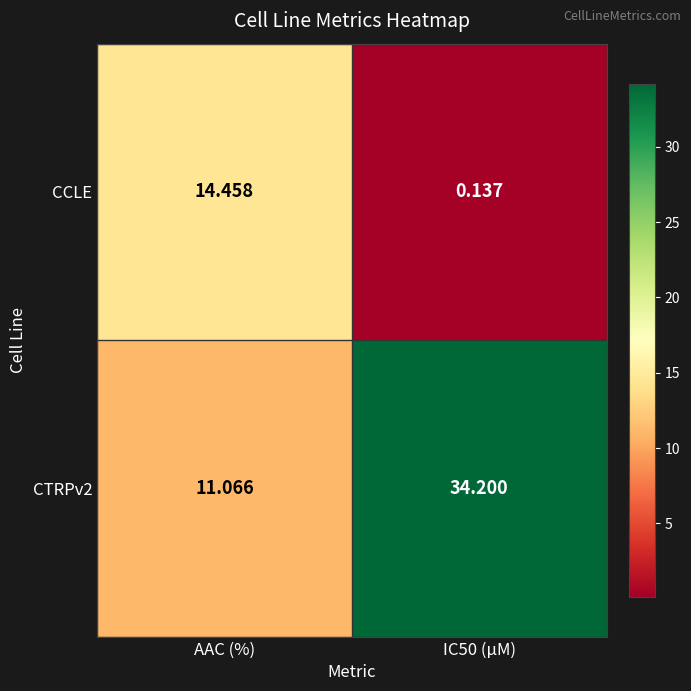

Where does the CCLE series first go above 14?

AAC (%)